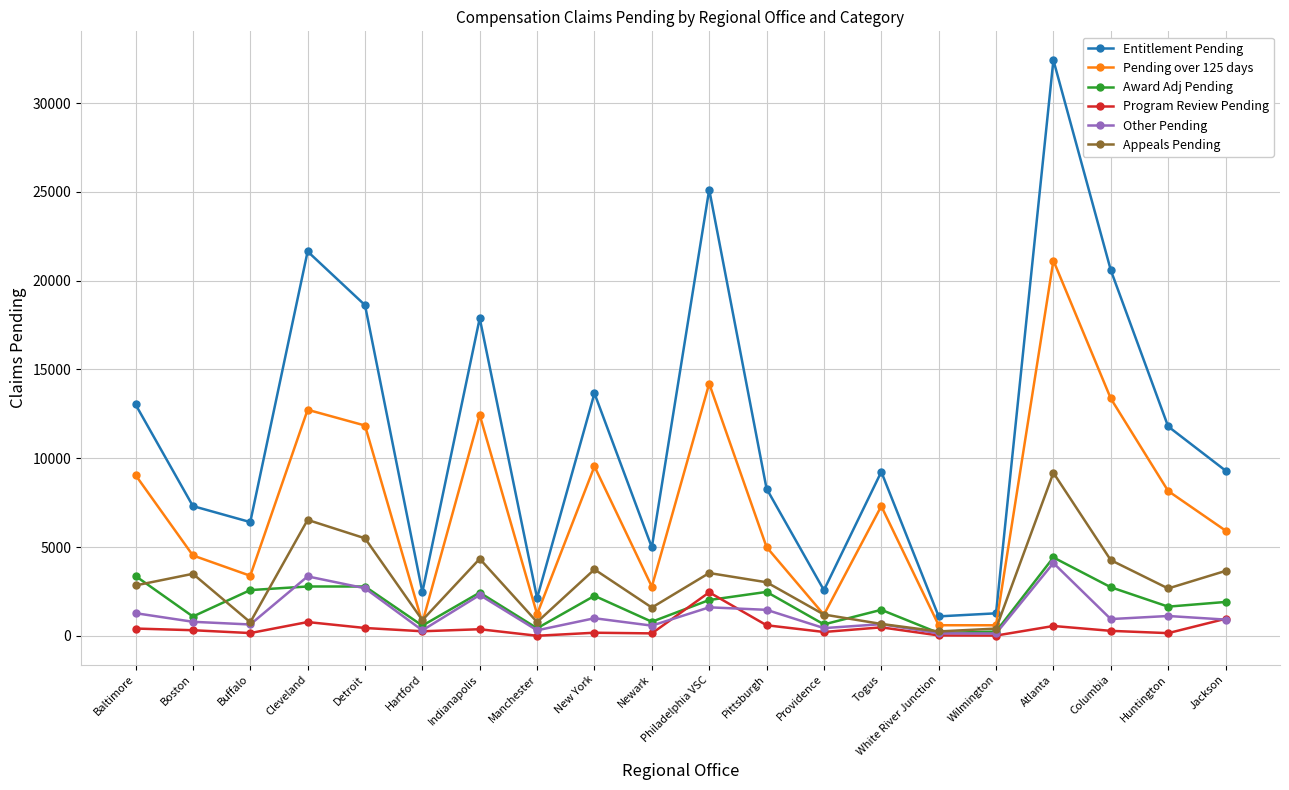

How many lines are shown in the chart?

6